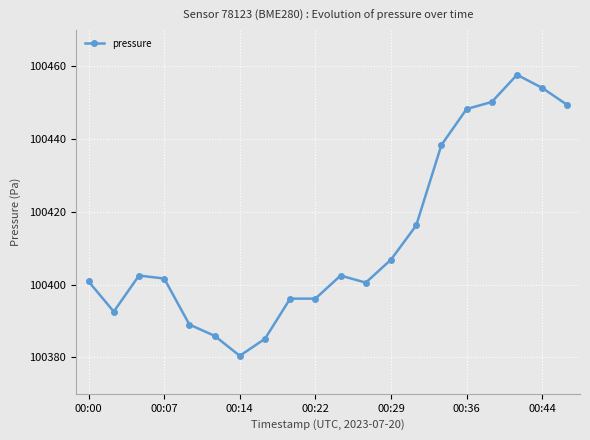

True or false: there are more than 2 points higher than both neighbors.

True